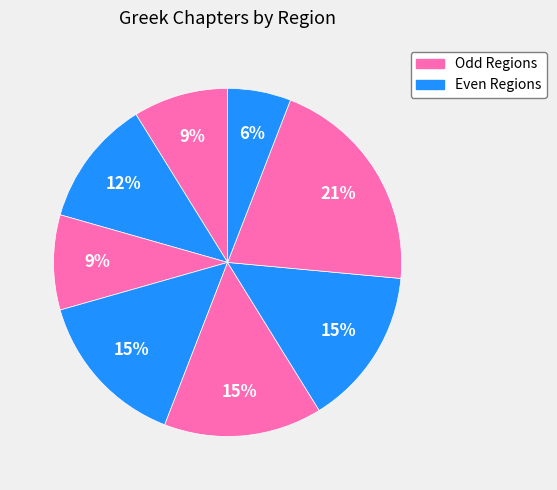

Is there any slice that represents more than half of the pie?

No